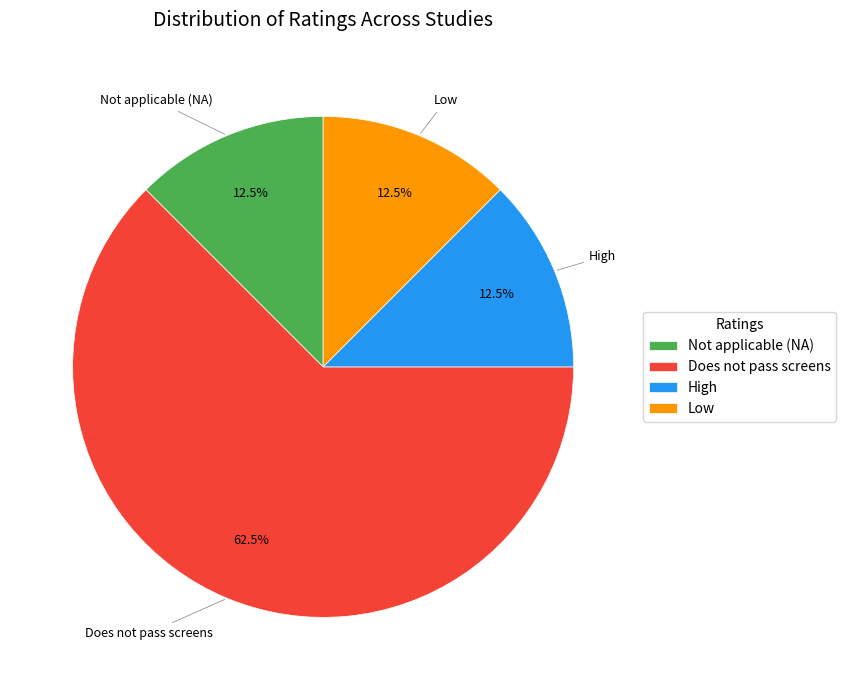

How much of the chart is everything except Does not pass screens?

37.5%